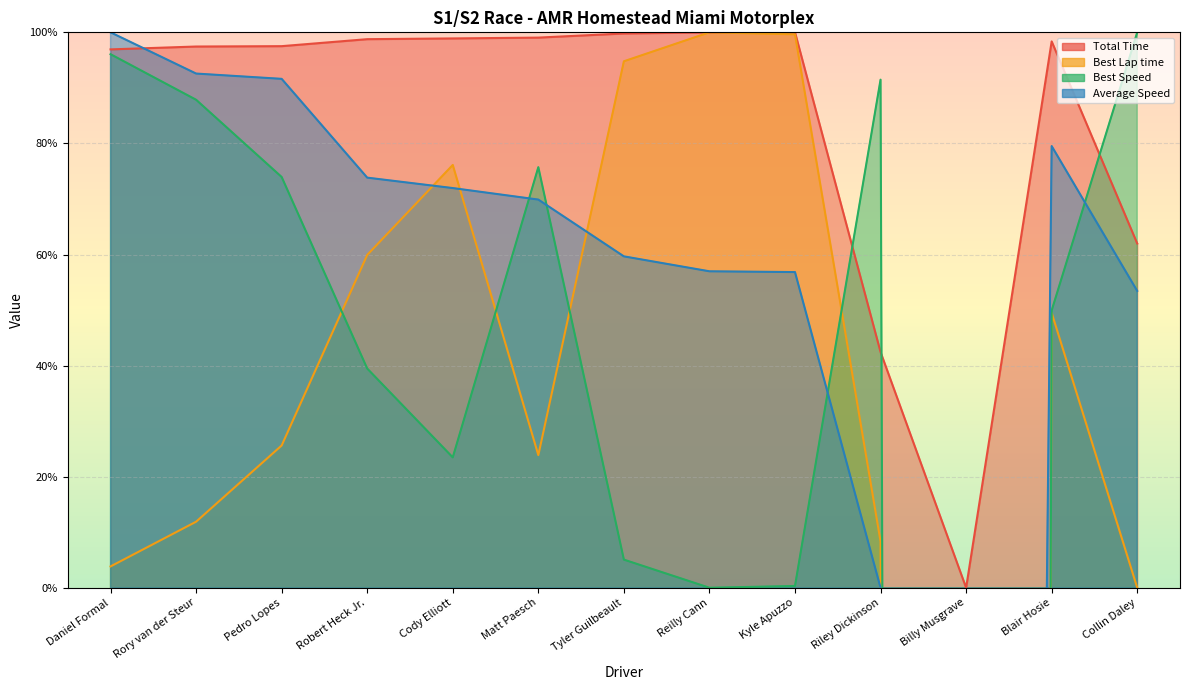

What position from the left is Billy Musgrave?

11